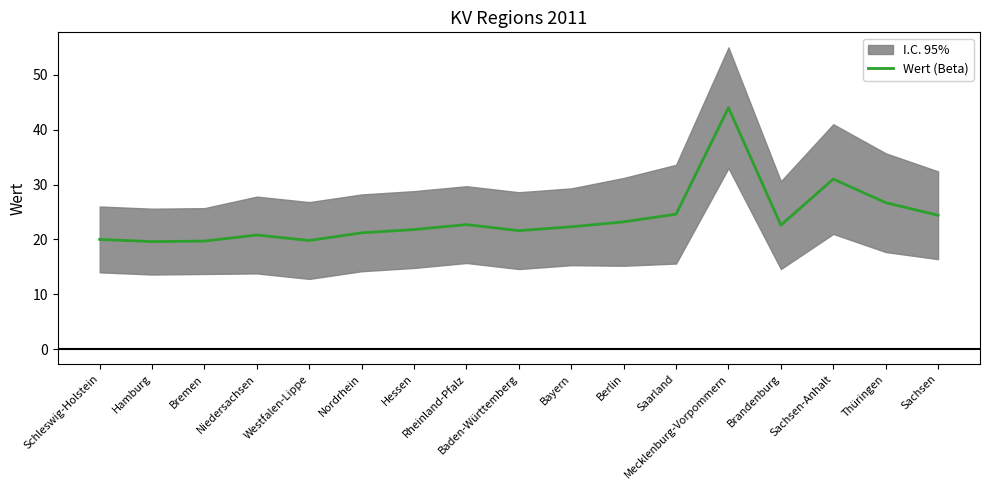

What is the sum of all values?

406.0